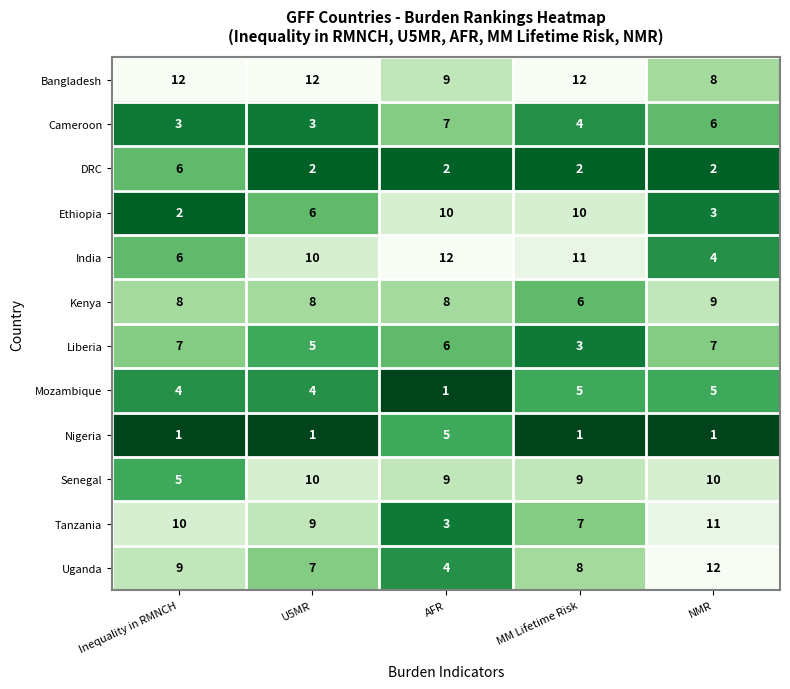

What is the minimum value for Senegal?

5